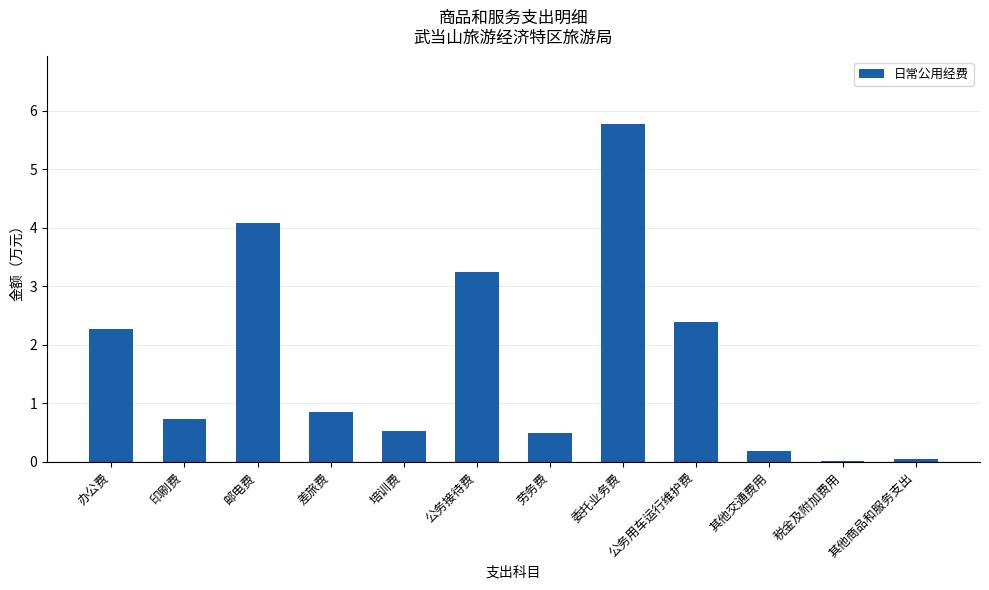

Is it true that the value at 印刷费 is 0.7?

True